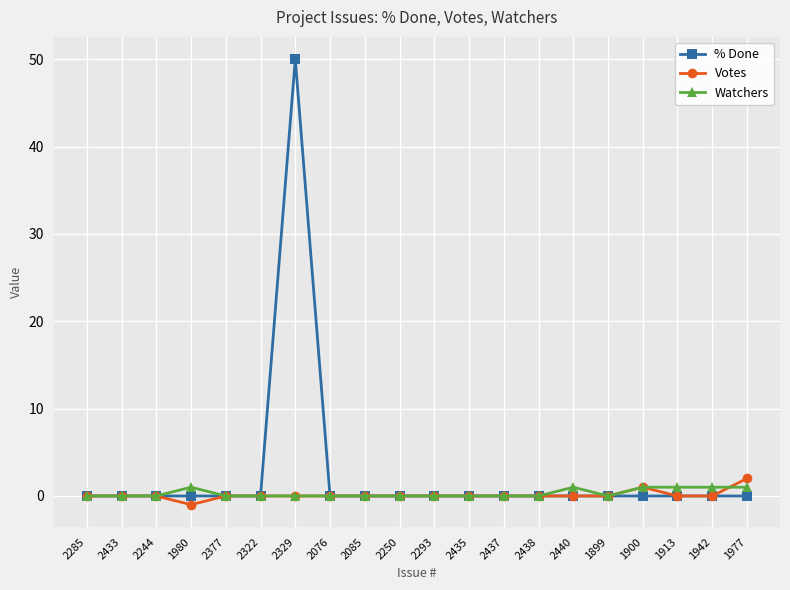

What is the label of the 7th point from the left?

2329